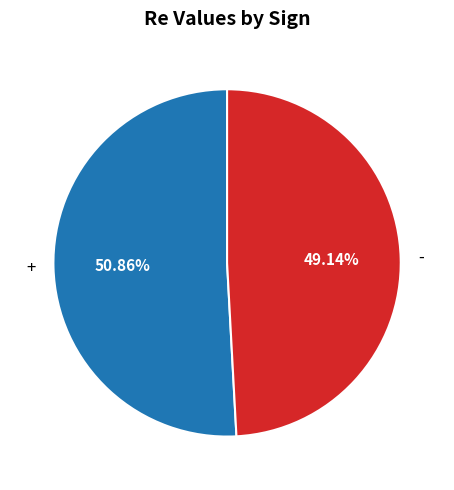

To the nearest percent, what percentage of the pie is +?

51%